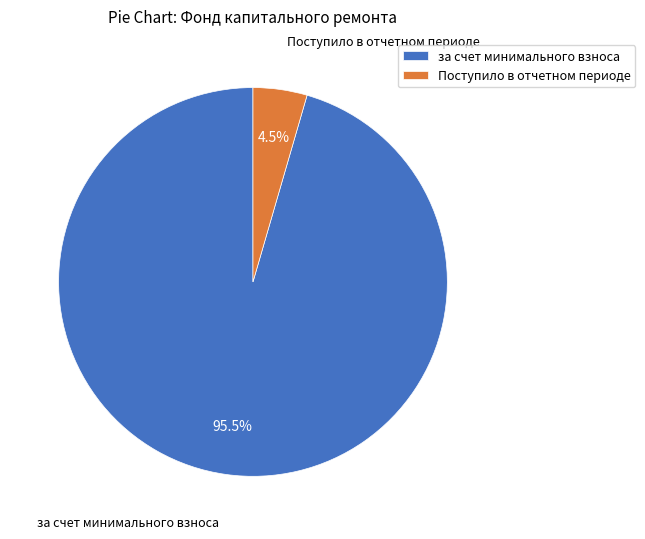

What is the total percentage of за счет минимального взноса and Поступило в отчетном периоде?

100.0%